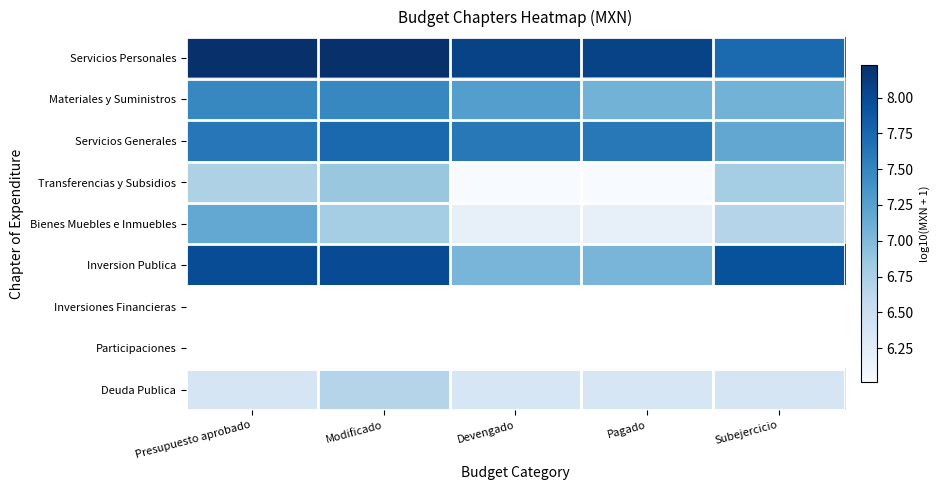

What is the minimum value for Bienes Muebles e Inmuebles?

6.2